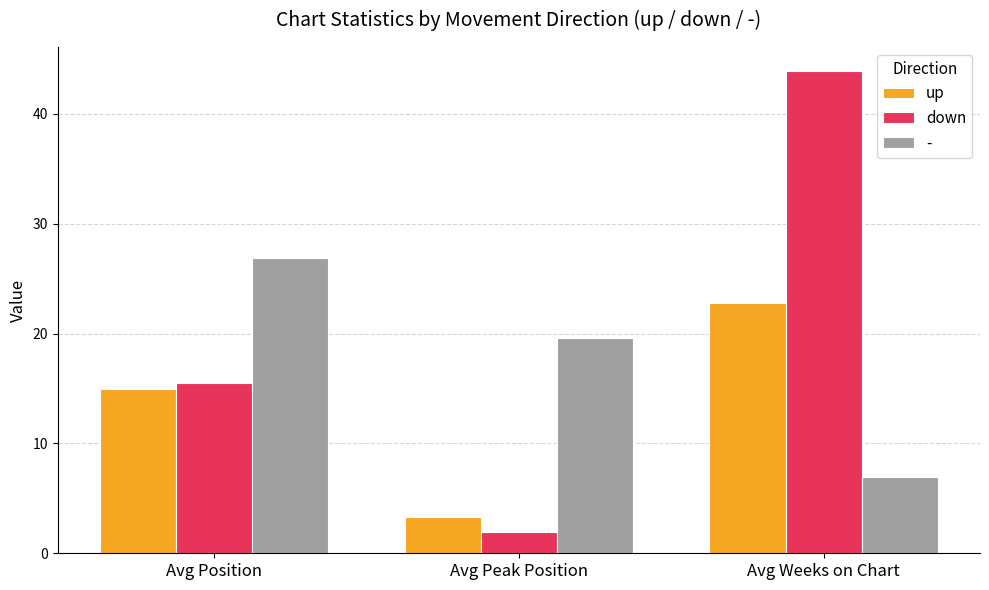

What is the average value of the up series?

13.7